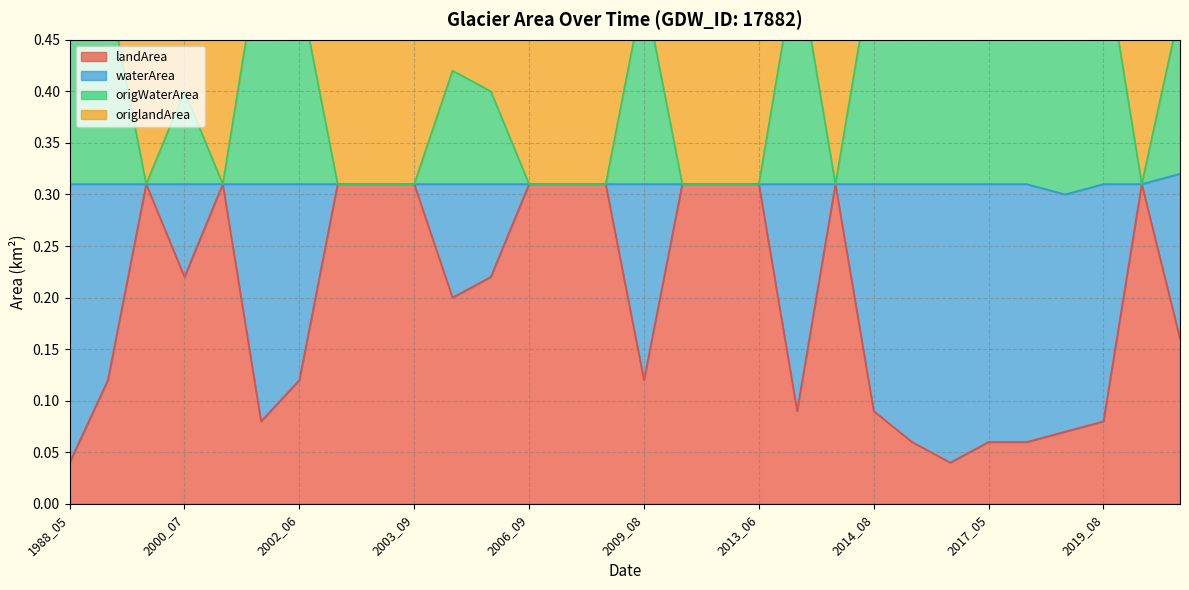

What are all the series names shown in the legend?

landArea, waterArea, origWaterArea, origlandArea